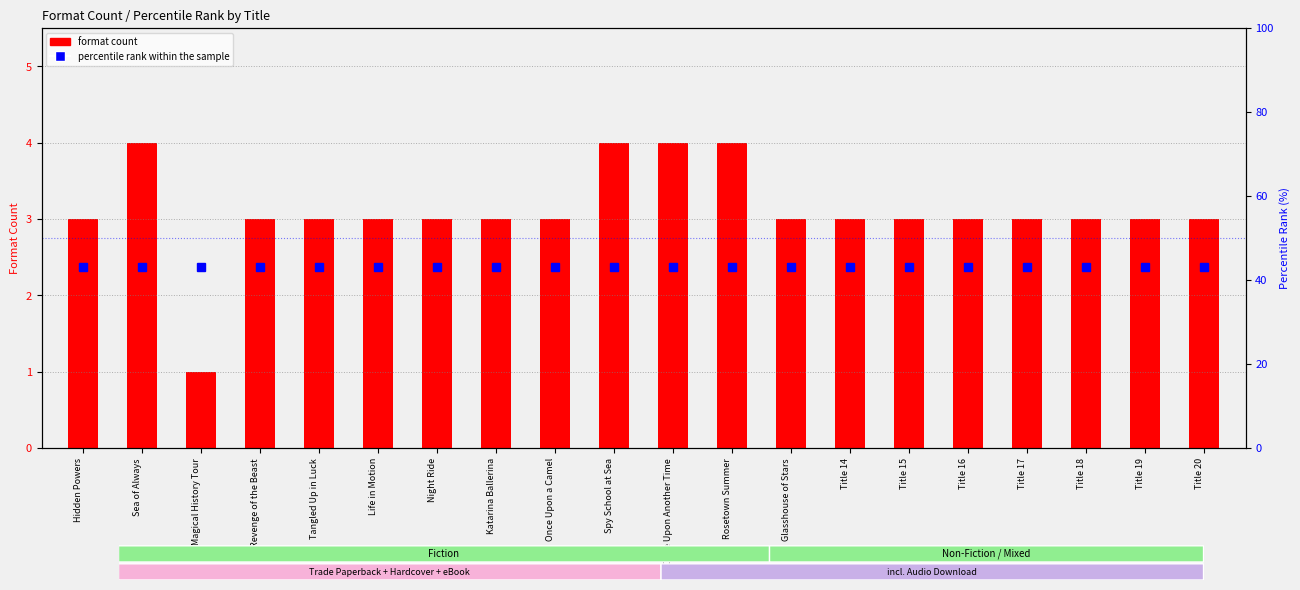

Which category has the lowest value in the format count series?

Magical History Tour